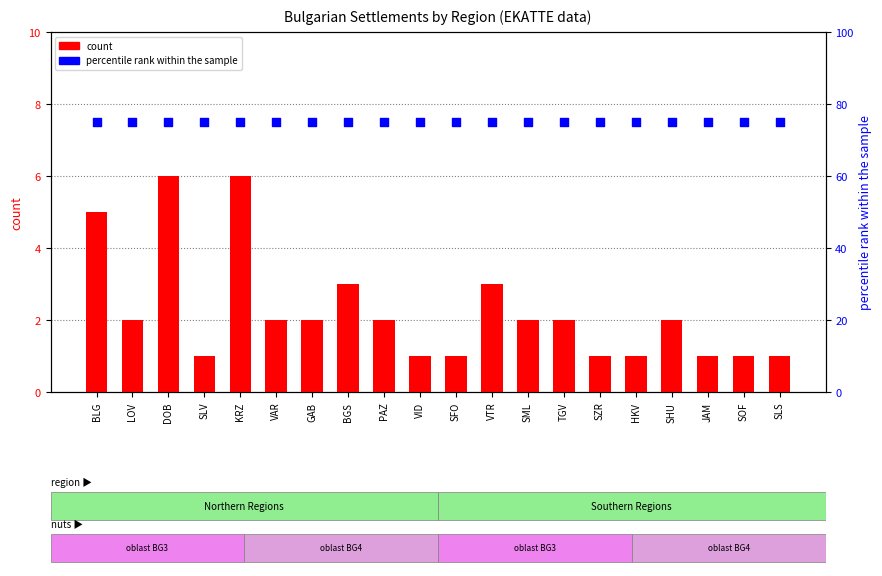

Is the value of percentile rank within the sample at BLG greater than the value of count at SHU?

Yes